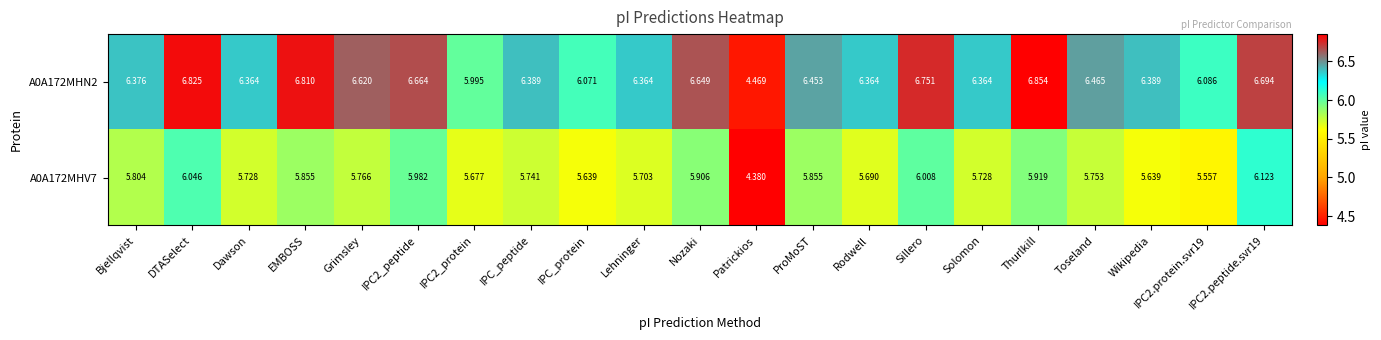

At which label does A0A172MHN2 first exceed 6?

Bjellqvist